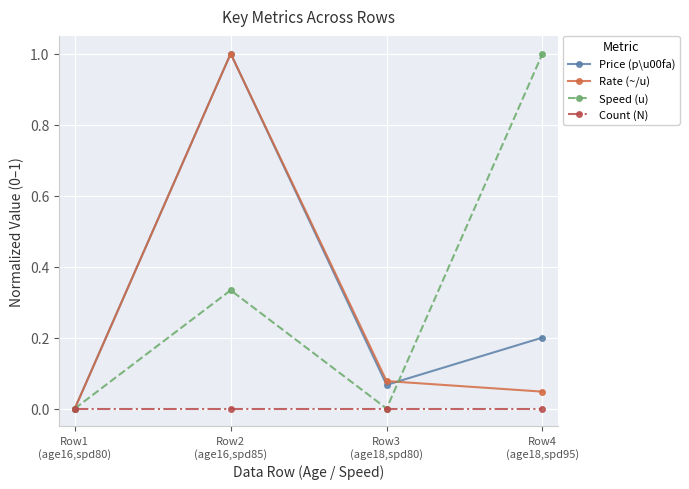

Which label corresponds to the smallest value in the chart?

Row1
(age16,spd80)